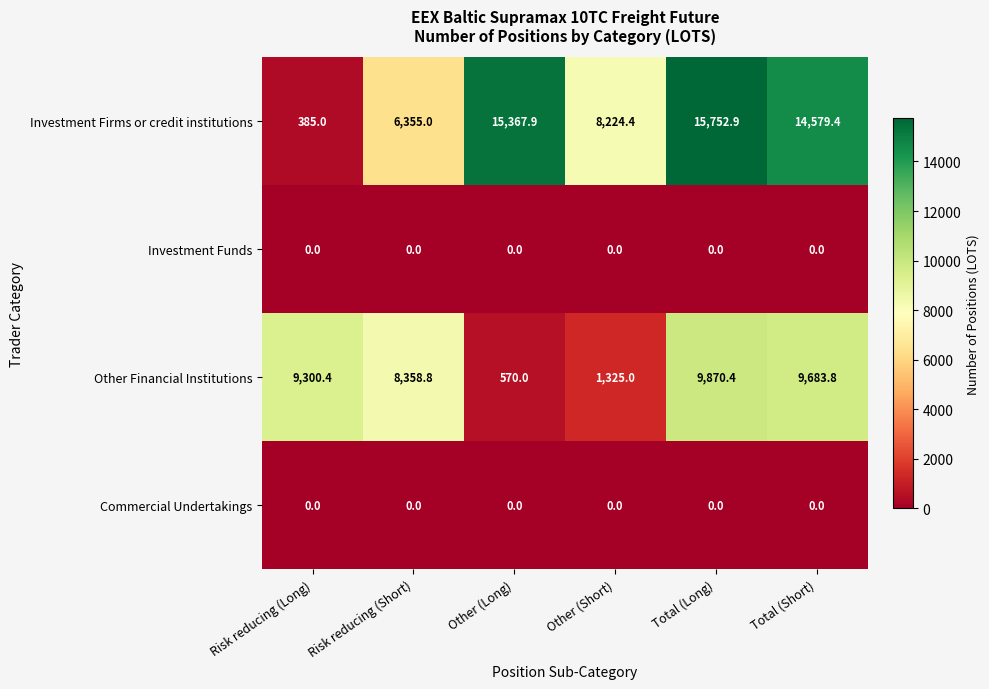

What is the greatest value displayed?

15752.9